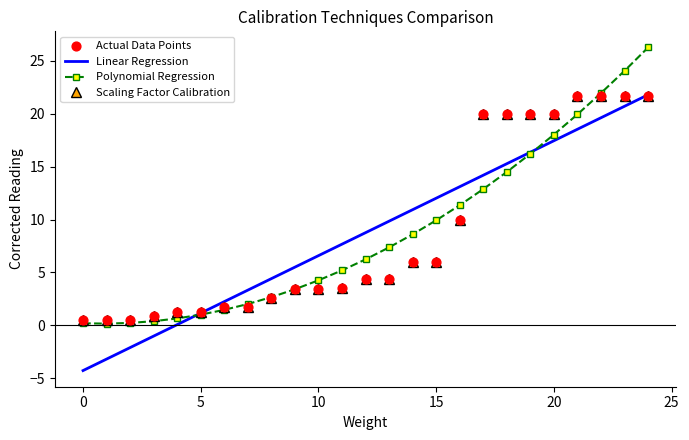

What are all the series names shown in the legend?

Linear Regression, Polynomial Regression, Scaling Factor Calibration, Actual Data Points